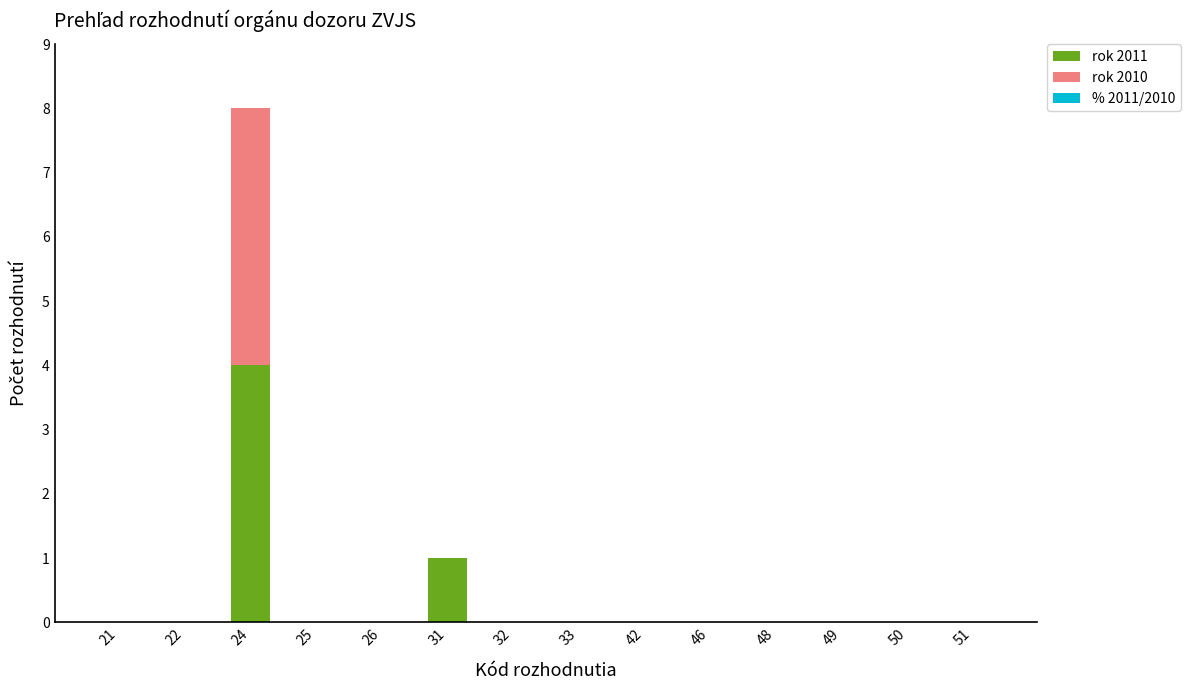

Where is rok 2011 nearest to the value 2?

31